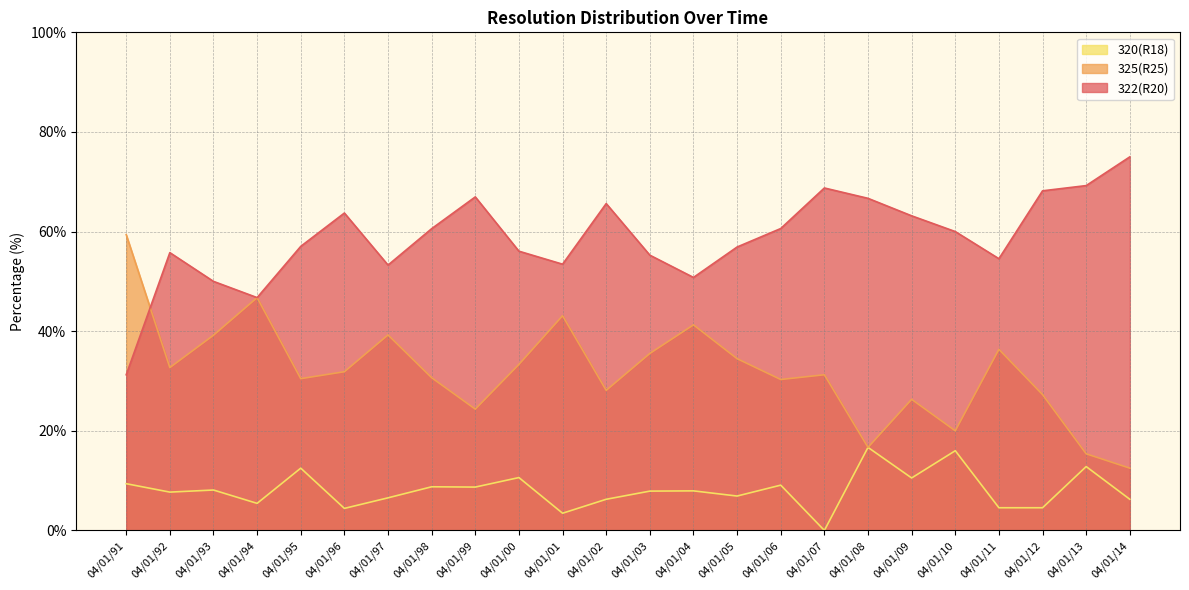

What is the sum of all 320(R18) values?

195.0